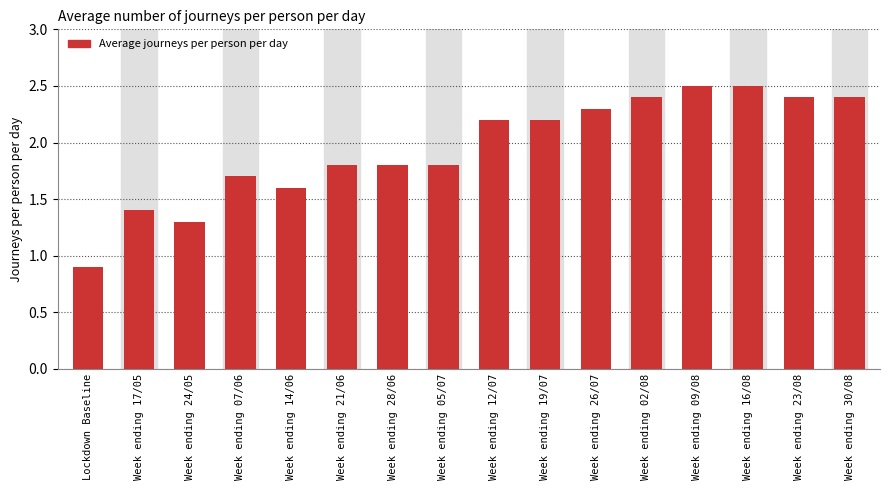

What is the label of the 16th bar from the left?

Week ending 30/08